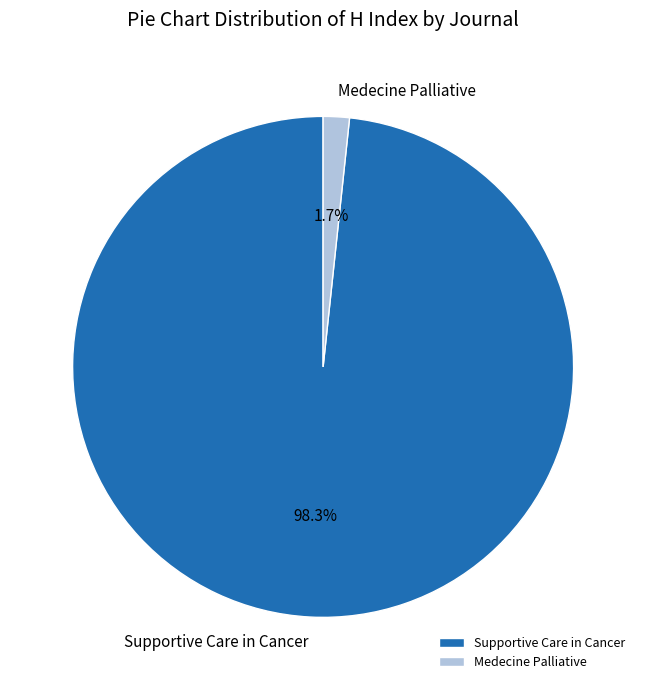

True or false: Medecine Palliative accounts for 16% of the total.

False